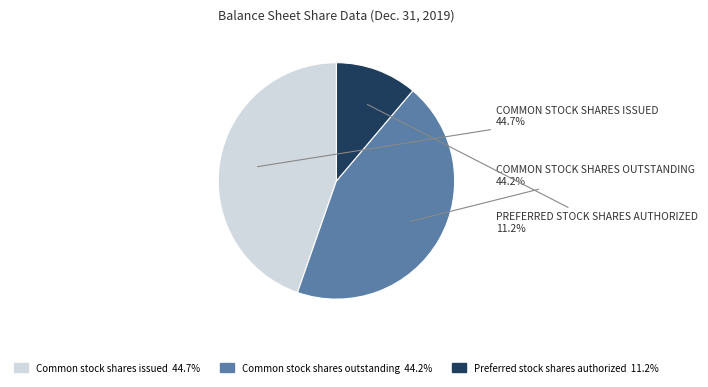

Does any single category account for the majority?

No